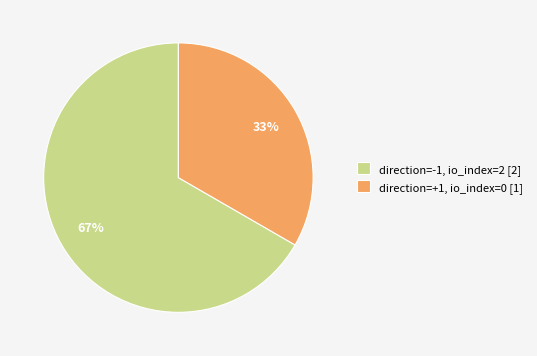

Which category has the smallest portion of the pie?

direction=+1, io_index=0 [1]